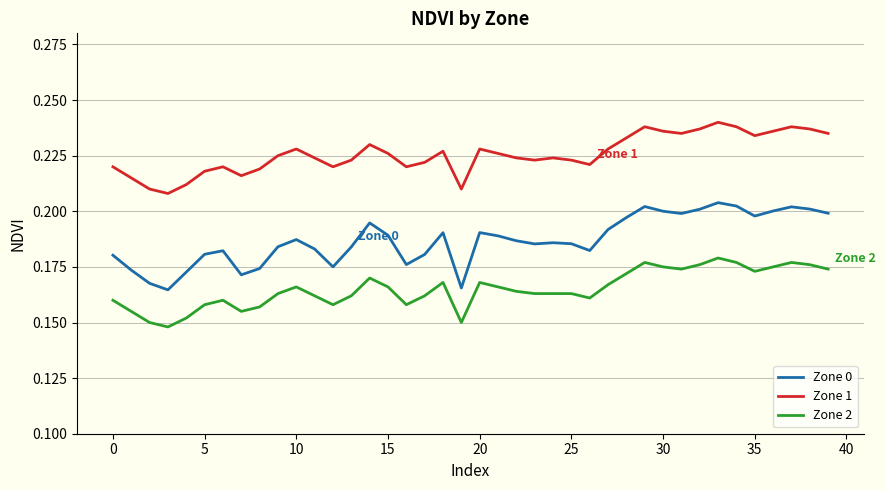

List the series in order of their peak value, highest first.

Zone 1, Zone 0, Zone 2